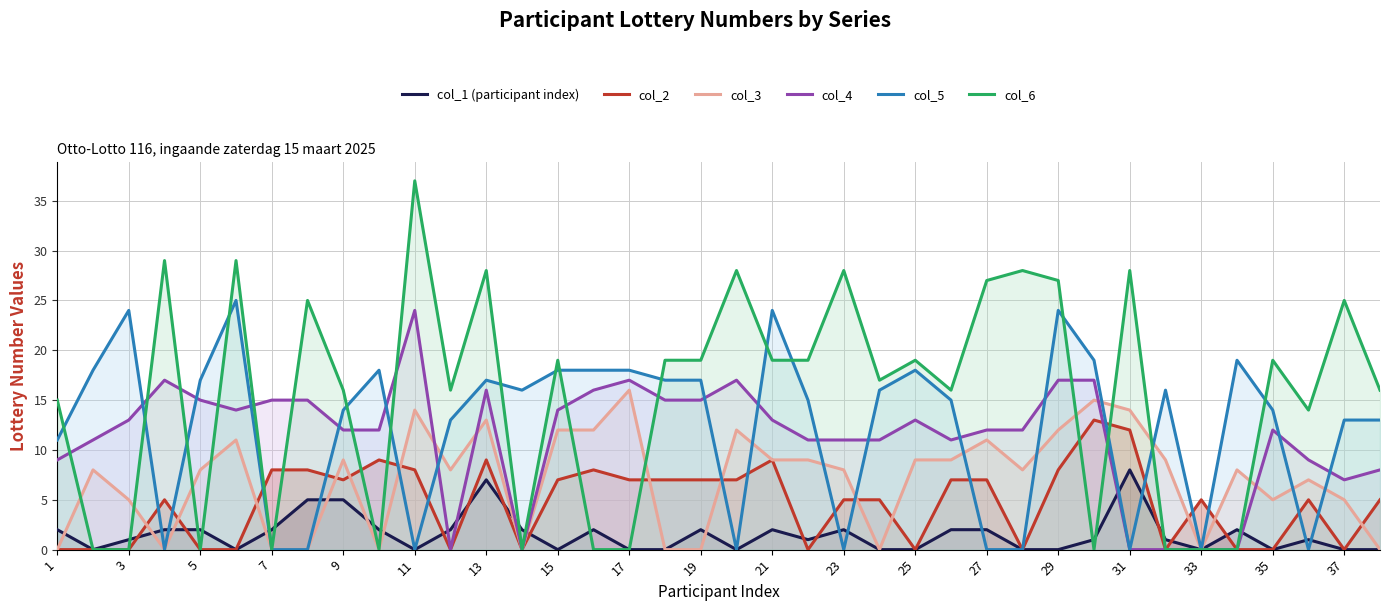

How many lines are shown in the chart?

6